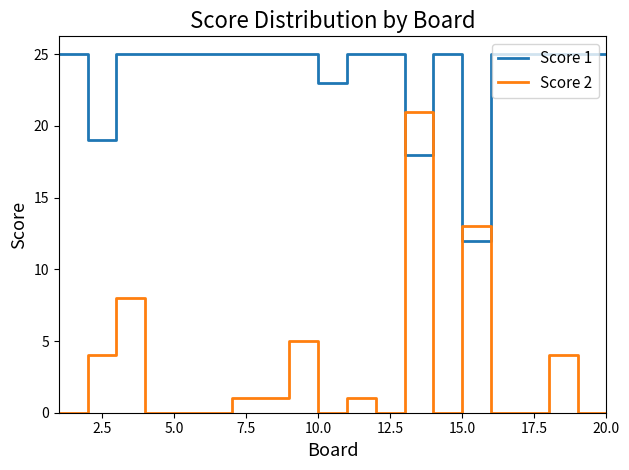

How many intersections are there between Score 1 and Score 2?

4